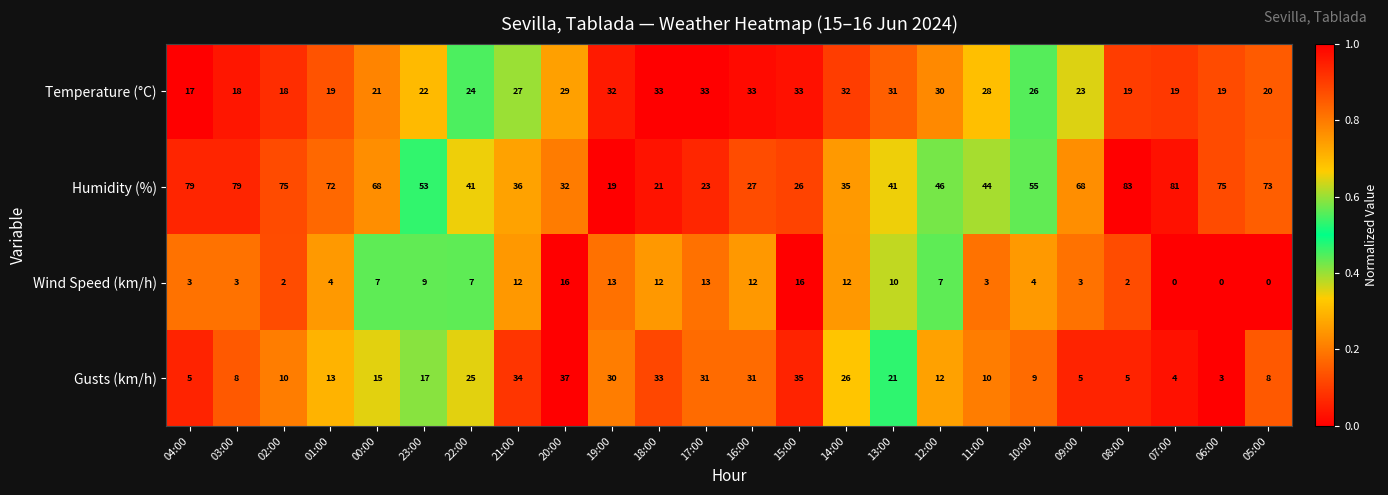

The value of Humidity (%) at 05:00 is 73. True or false?

True